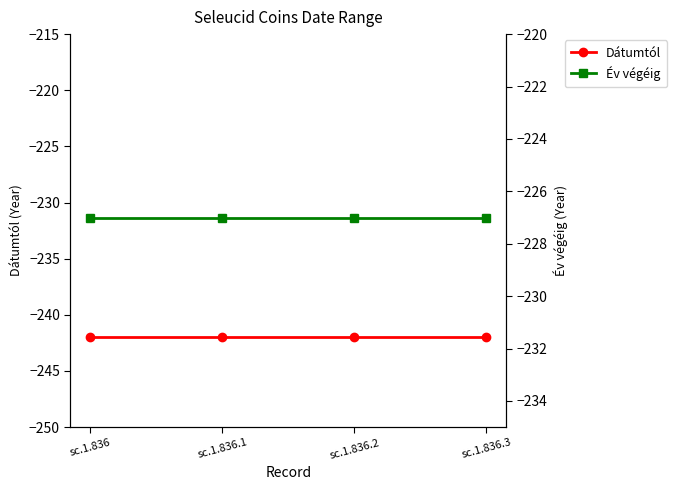

What is the label of the 3rd point from the right?

sc.1.836.1